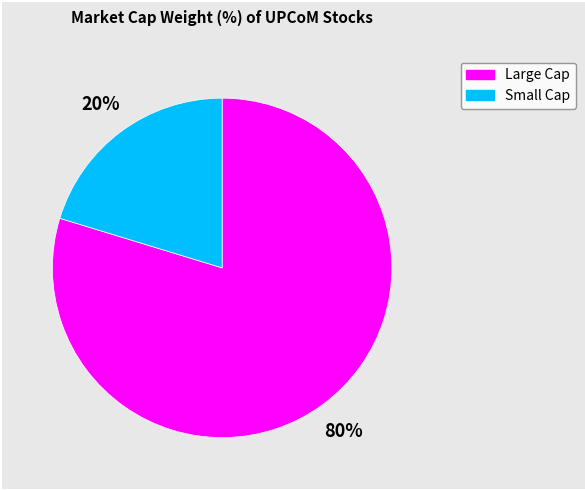

To the nearest percent, what is the average slice percentage?

50%